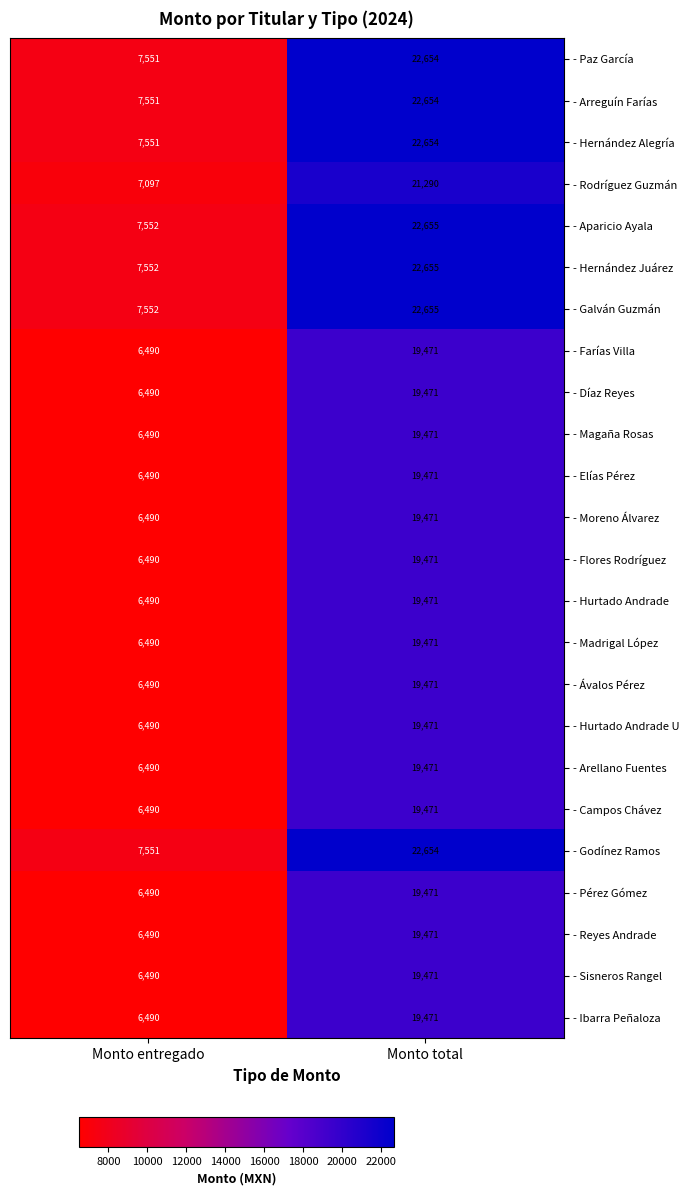

At which label is - Galván Guzmán closest to 15103?

Monto entregado